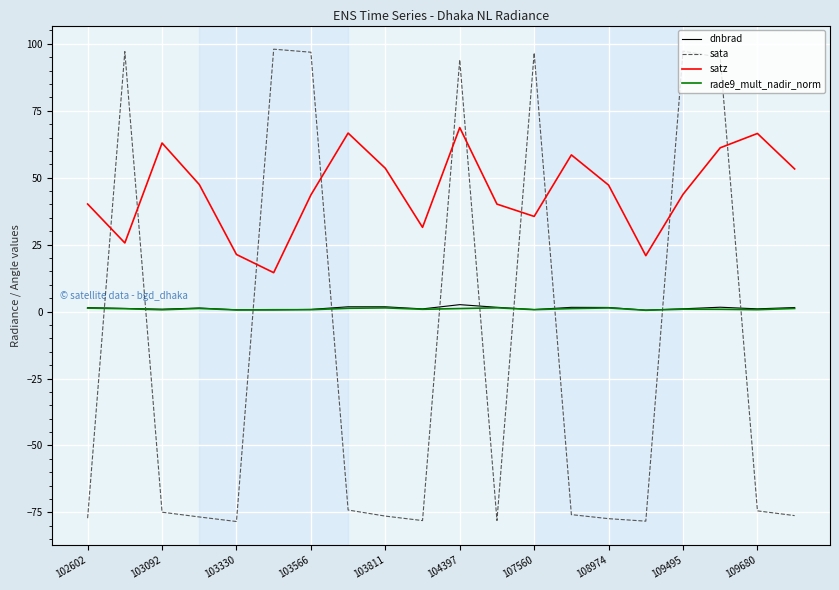

True or false: rade9_mult_nadir_norm and sata intersect in this chart.

True